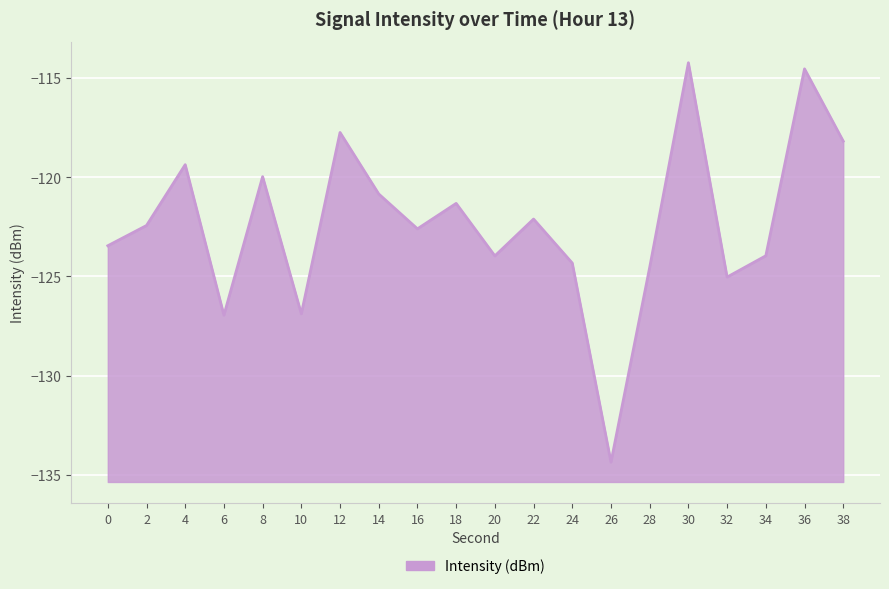

How many interior local valleys (lower than both neighbors) does the data have?

6